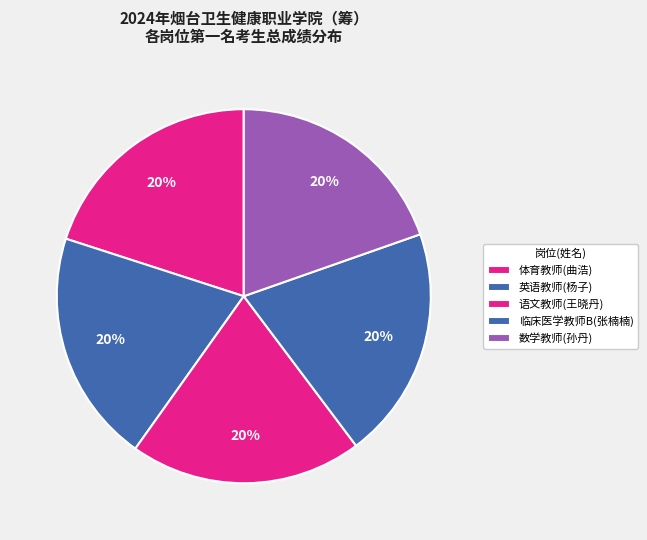

How many slices are in this pie chart?

5